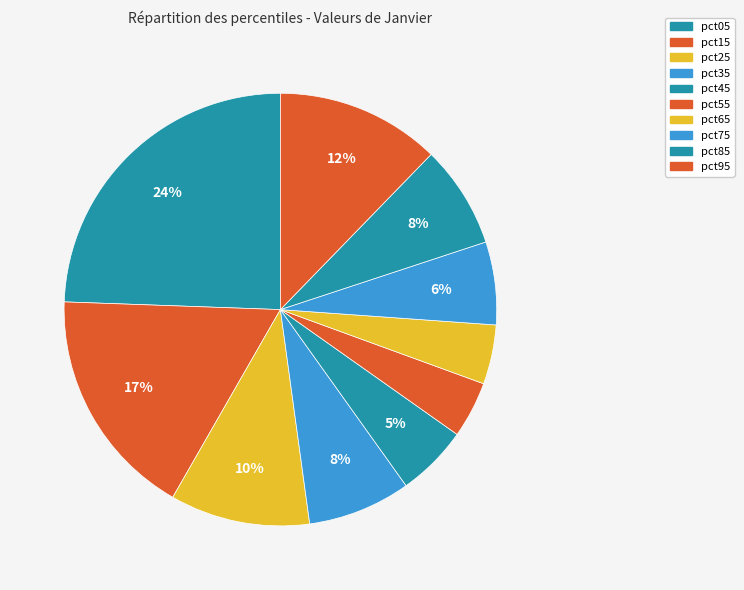

Count the number of slices in the pie.

10